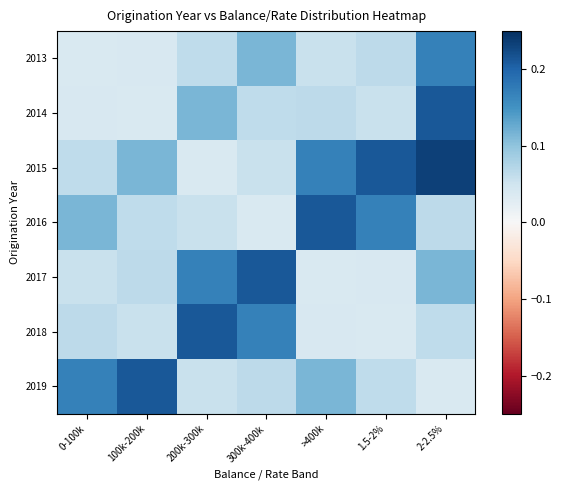

Reading right to left, transcribe all the data shown in this chart.

2013: 2-2.5%=0.2	1.5-2%=0.1	>400k=0.1	300k-400k=0.1	200k-300k=0.1	100k-200k=0.0	0-100k=0.0
2014: 2-2.5%=0.2	1.5-2%=0.1	>400k=0.1	300k-400k=0.1	200k-300k=0.1	100k-200k=0.0	0-100k=0.0
2015: 2-2.5%=0.2	1.5-2%=0.2	>400k=0.2	300k-400k=0.1	200k-300k=0.0	100k-200k=0.1	0-100k=0.1
2016: 2-2.5%=0.1	1.5-2%=0.2	>400k=0.2	300k-400k=0.0	200k-300k=0.1	100k-200k=0.1	0-100k=0.1
2017: 2-2.5%=0.1	1.5-2%=0.0	>400k=0.0	300k-400k=0.2	200k-300k=0.2	100k-200k=0.1	0-100k=0.1
2018: 2-2.5%=0.1	1.5-2%=0.0	>400k=0.0	300k-400k=0.2	200k-300k=0.2	100k-200k=0.1	0-100k=0.1
2019: 2-2.5%=0.0	1.5-2%=0.1	>400k=0.1	300k-400k=0.1	200k-300k=0.1	100k-200k=0.2	0-100k=0.2